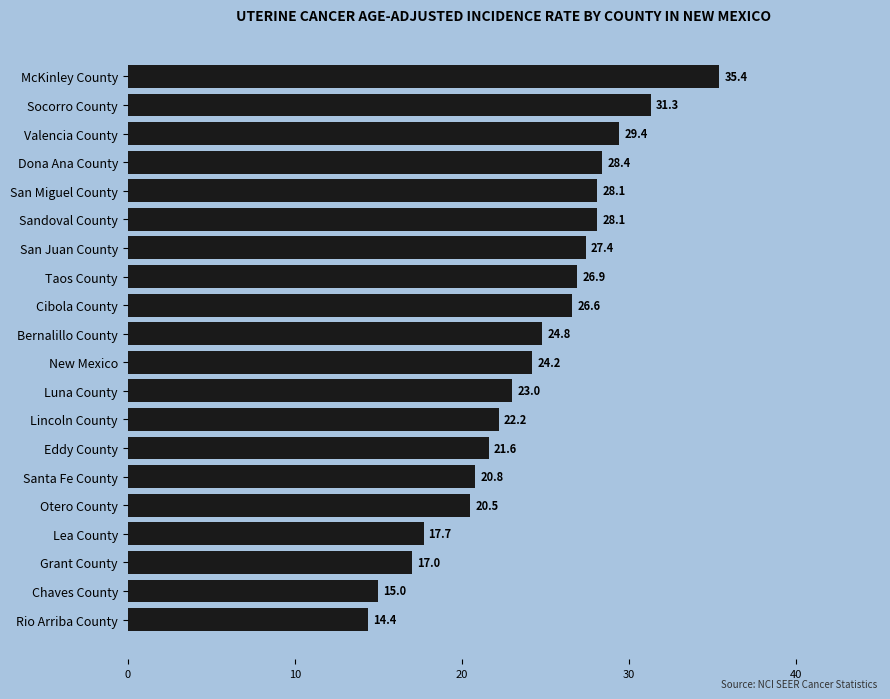

The value at Valencia County is 29.4. True or false?

True